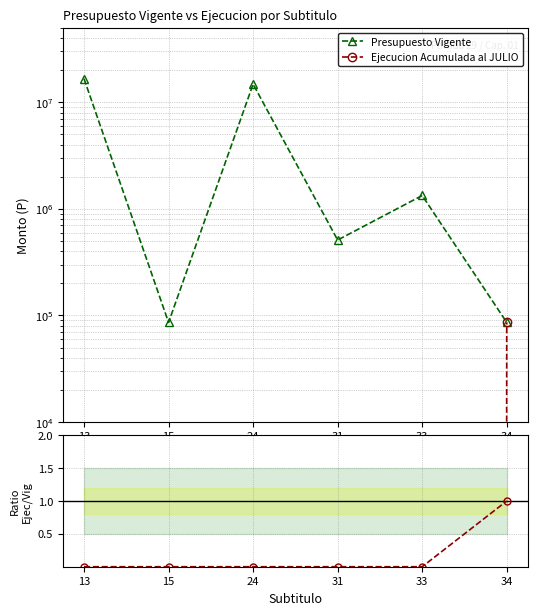

True or false: Ejecucion Acumulada al JULIO has more than 1 interior local peaks.

False